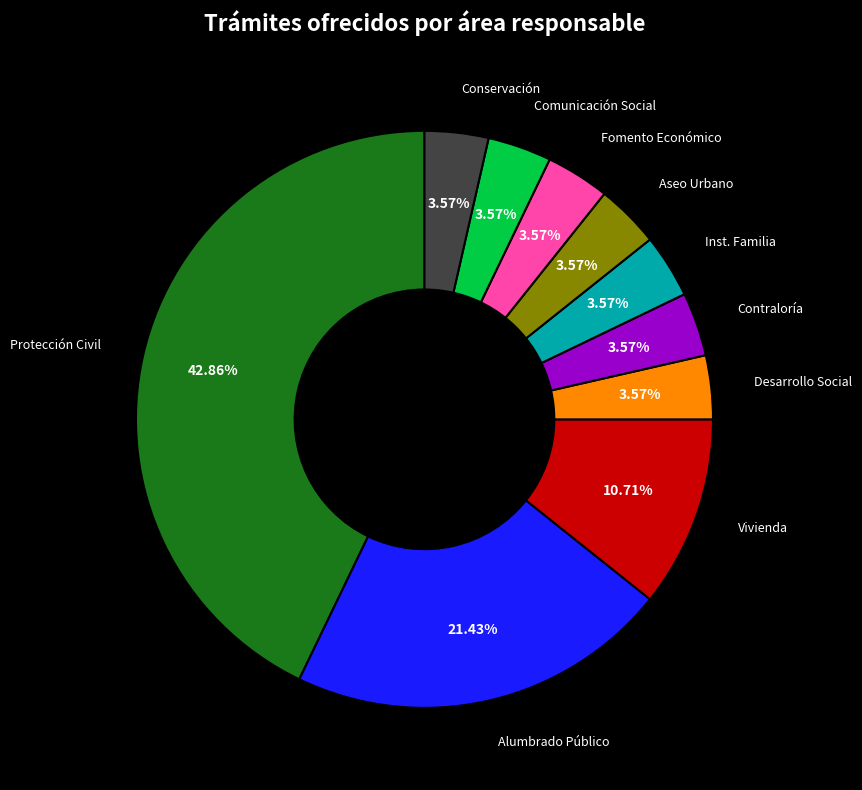

Is there any slice that represents more than half of the pie?

No